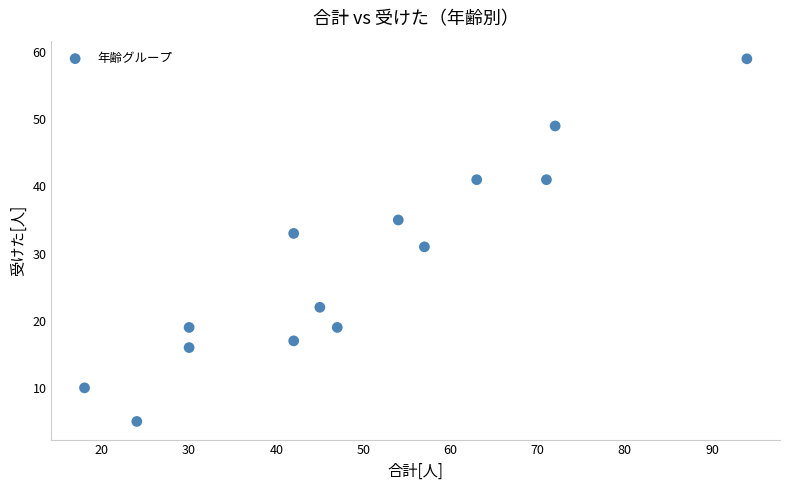

What is the range of Y values (max minus min)?

54